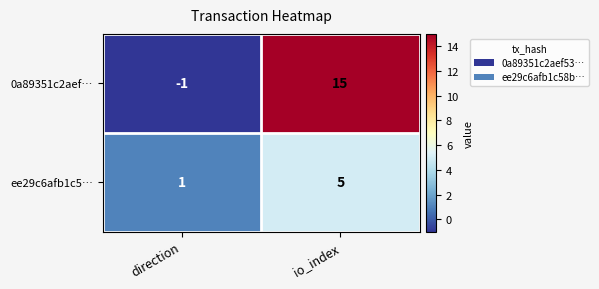

Reading left to right, what are all the values shown in this chart?

0a89351c2aef…: direction=-1	io_index=15
ee29c6afb1c5…: direction=1	io_index=5